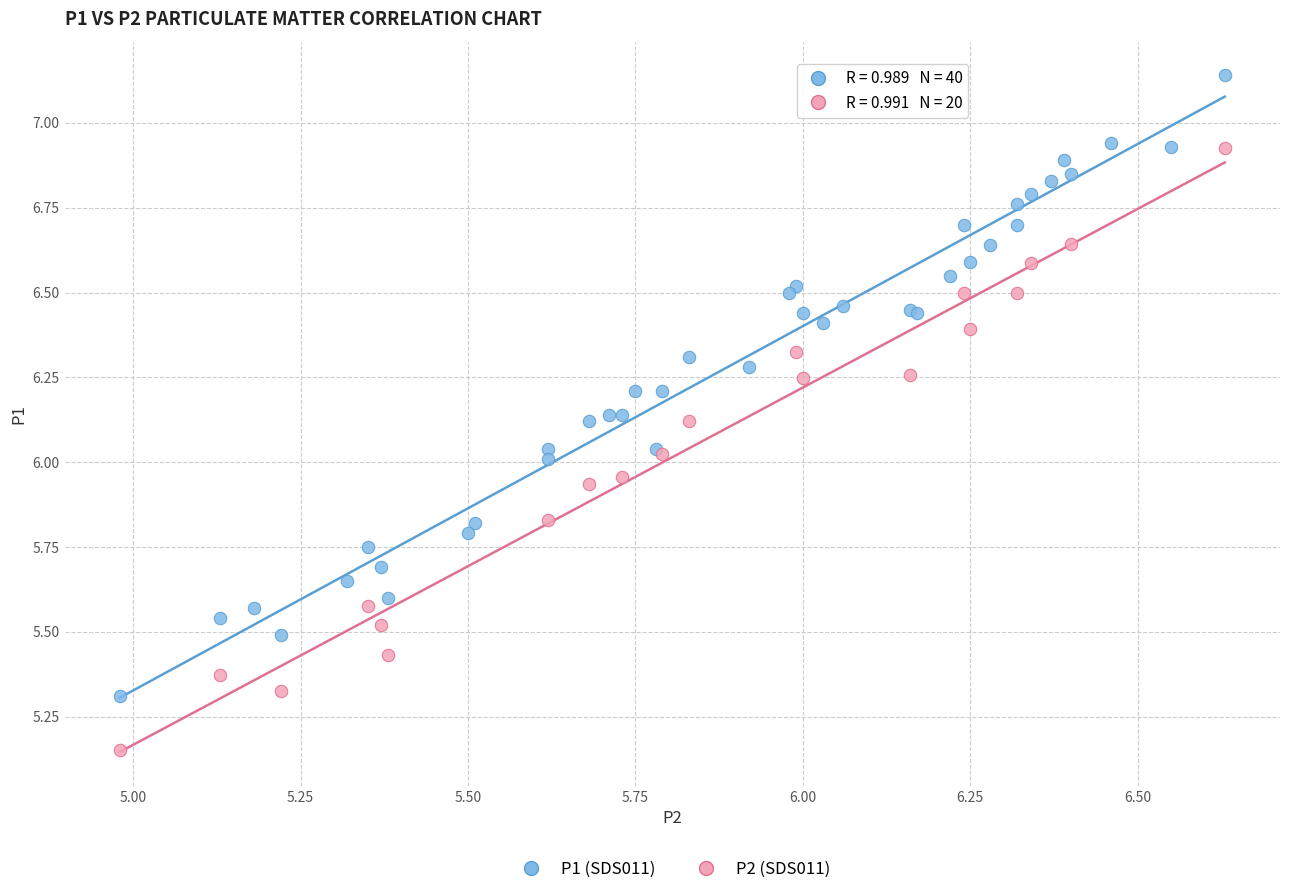

Which series contains the lowest Y value?

P2 (SDS011)